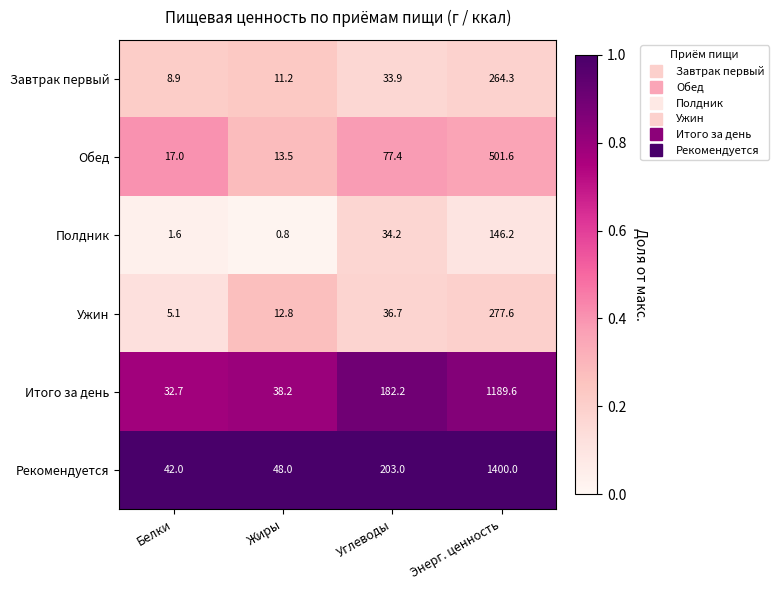

Count the number of data series in this chart.

6